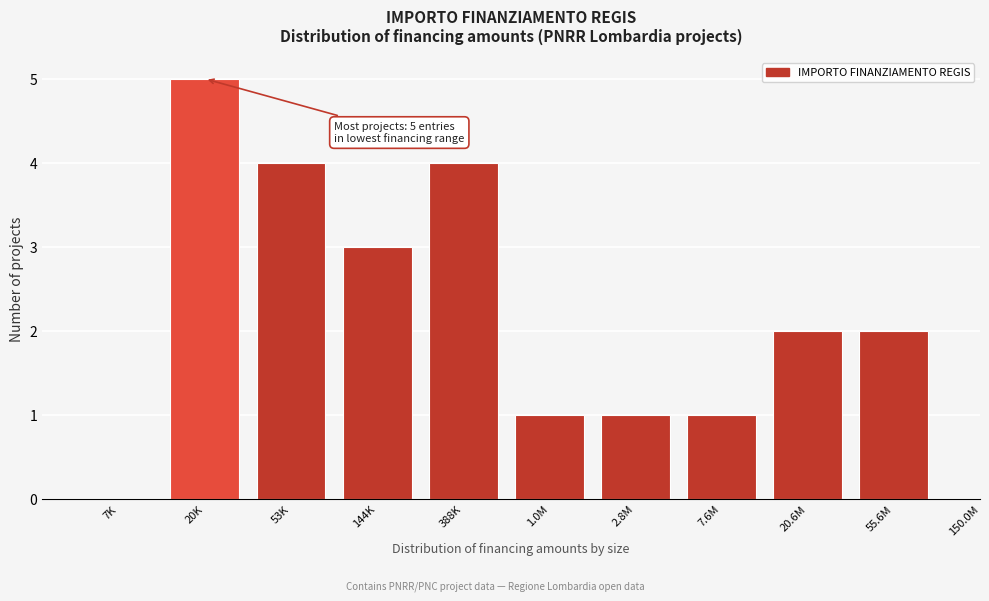

Reading left to right, what are all the values shown in this chart?

7K=0	20K=5	53K=4	144K=3	388K=4	1.0M=1	2.8M=1	7.6M=1	20.6M=2	55.6M=2